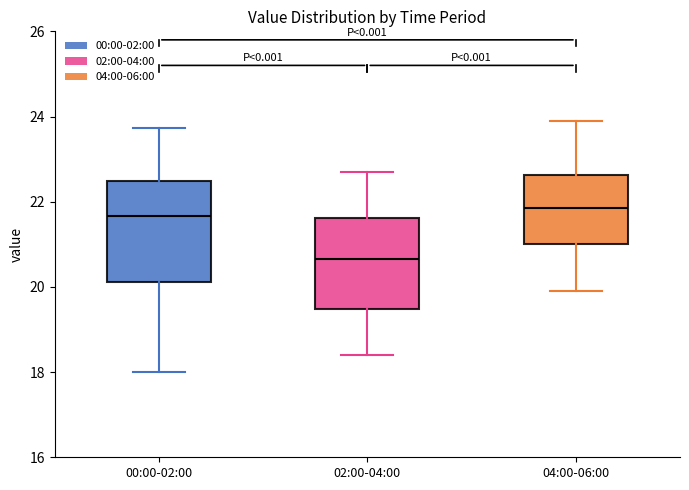

Which box has the lowest median line?

02:00-04:00